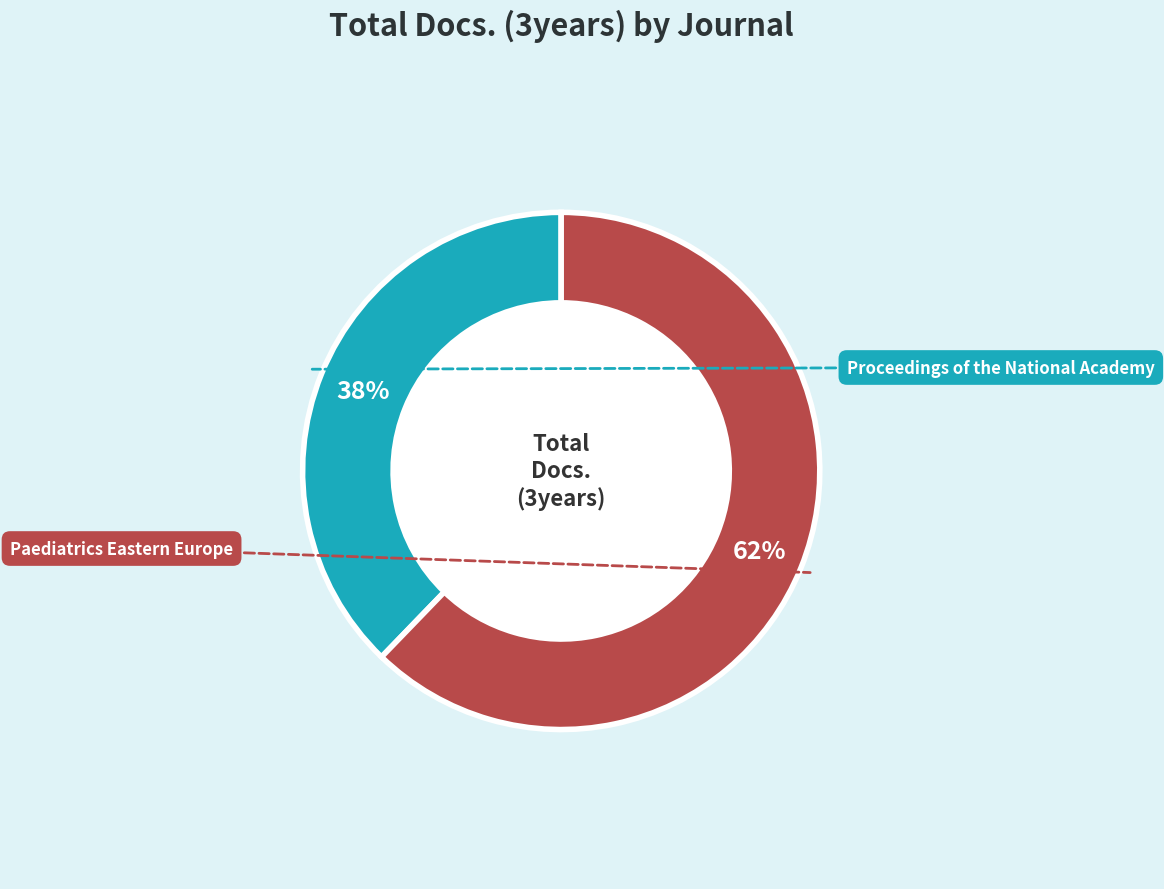

Combined, do Paediatrics Eastern Europe and Proceedings of the National Academy account for over 50%?

Yes